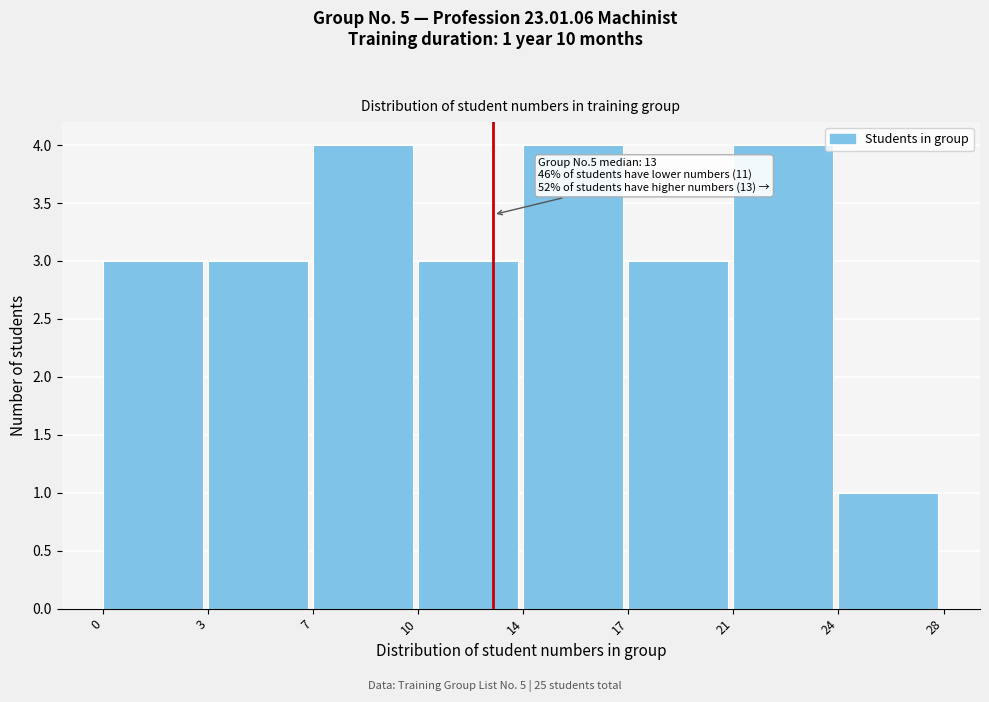

Reading left to right, transcribe all the data shown in this chart.

3	3	4	3	4	3	4	1